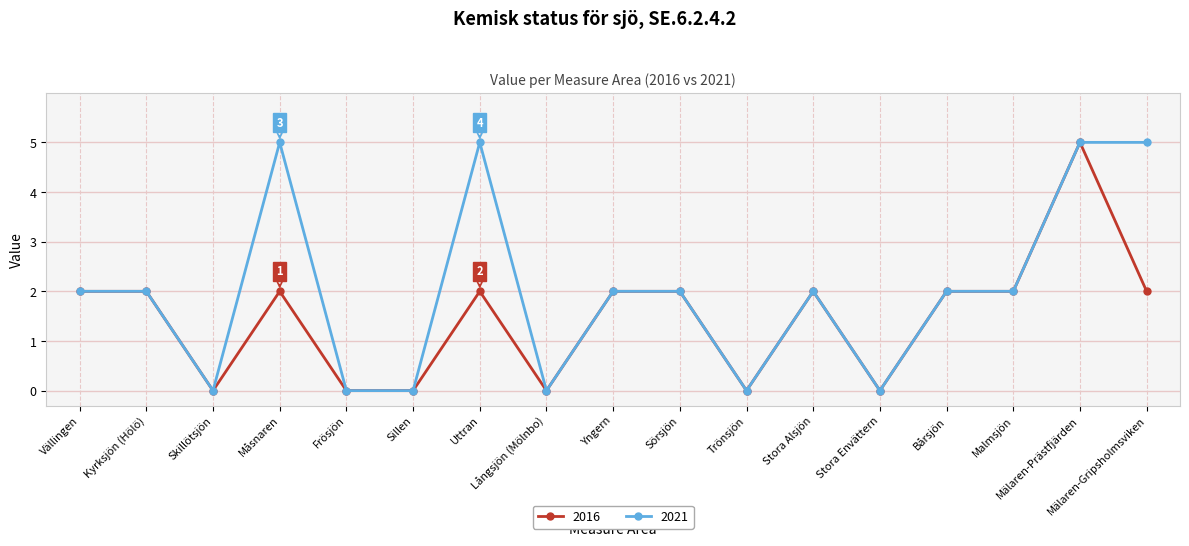

Between Måsnaren and Långsjön (Mölnbo), which series saw the biggest shift?

2021